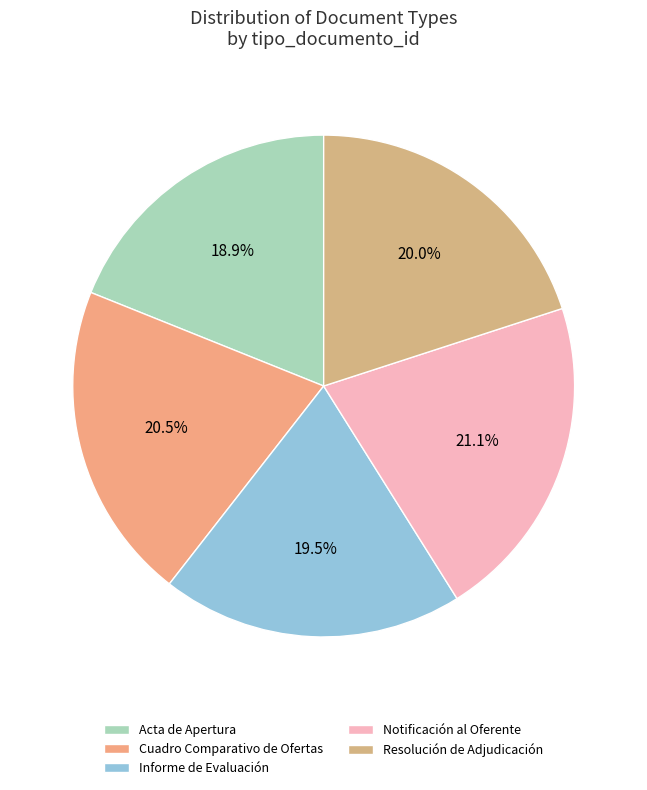

How many segments does this pie chart have?

5